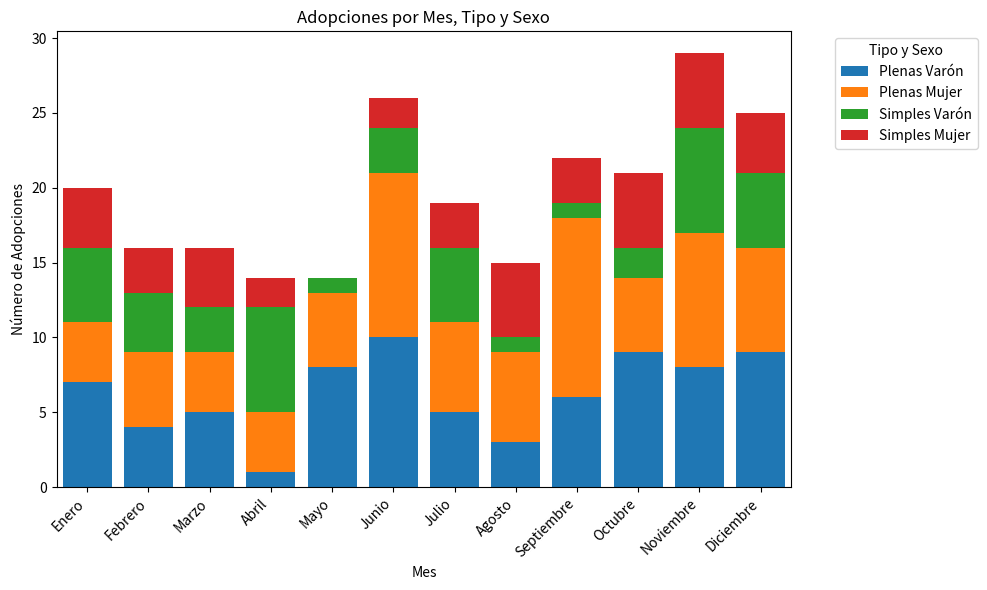

What is the approximate value of Plenas Varón at Enero?

7